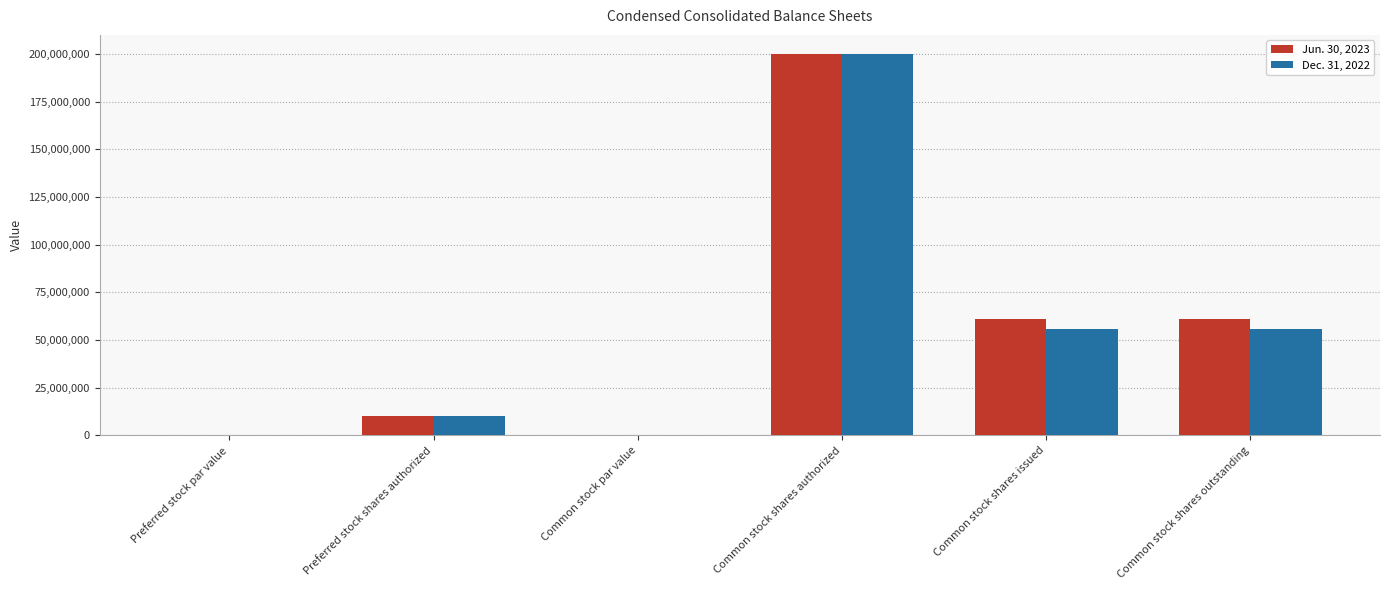

The Jun. 30, 2023 series shows 10000000.0 at Preferred stock shares authorized. True or false?

True